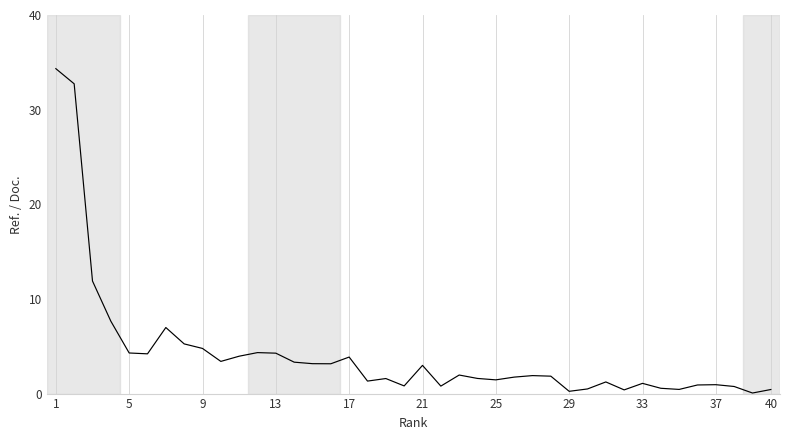

True or false: the data has more than 0 interior local peaks.

True